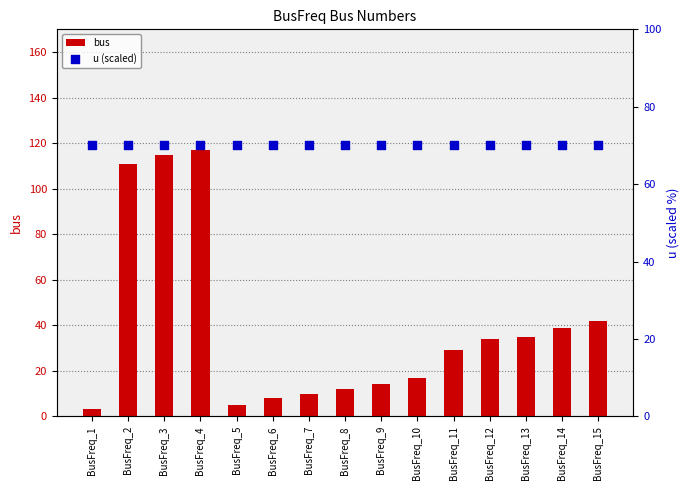

Which series contains the lowest Y value?

bus